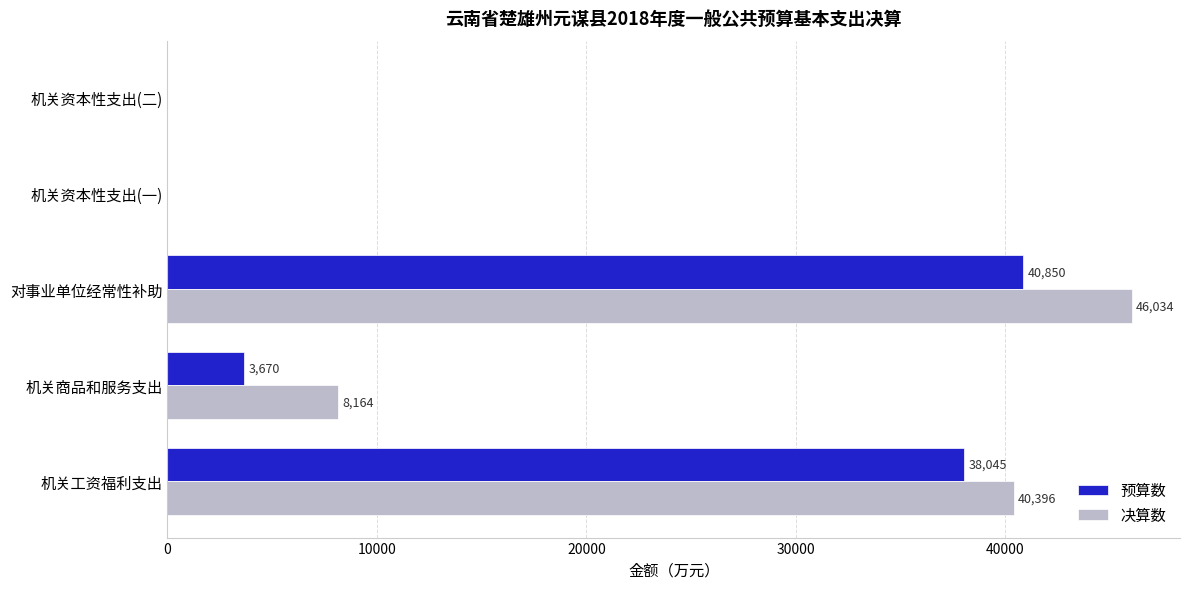

What is the total value across all series at 对事业单位经常性补助?

86884